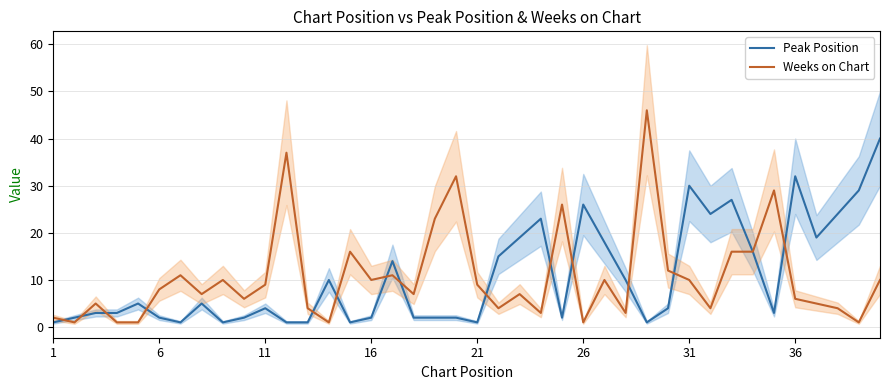

At which category does the chart reach its minimum across all series?

1